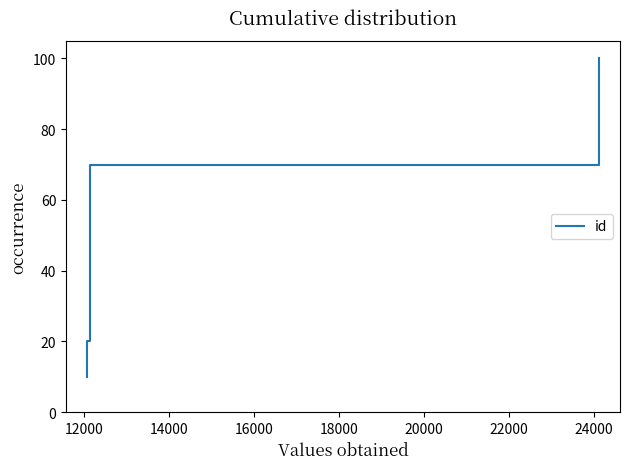

What is the difference between the maximum and minimum values?

90